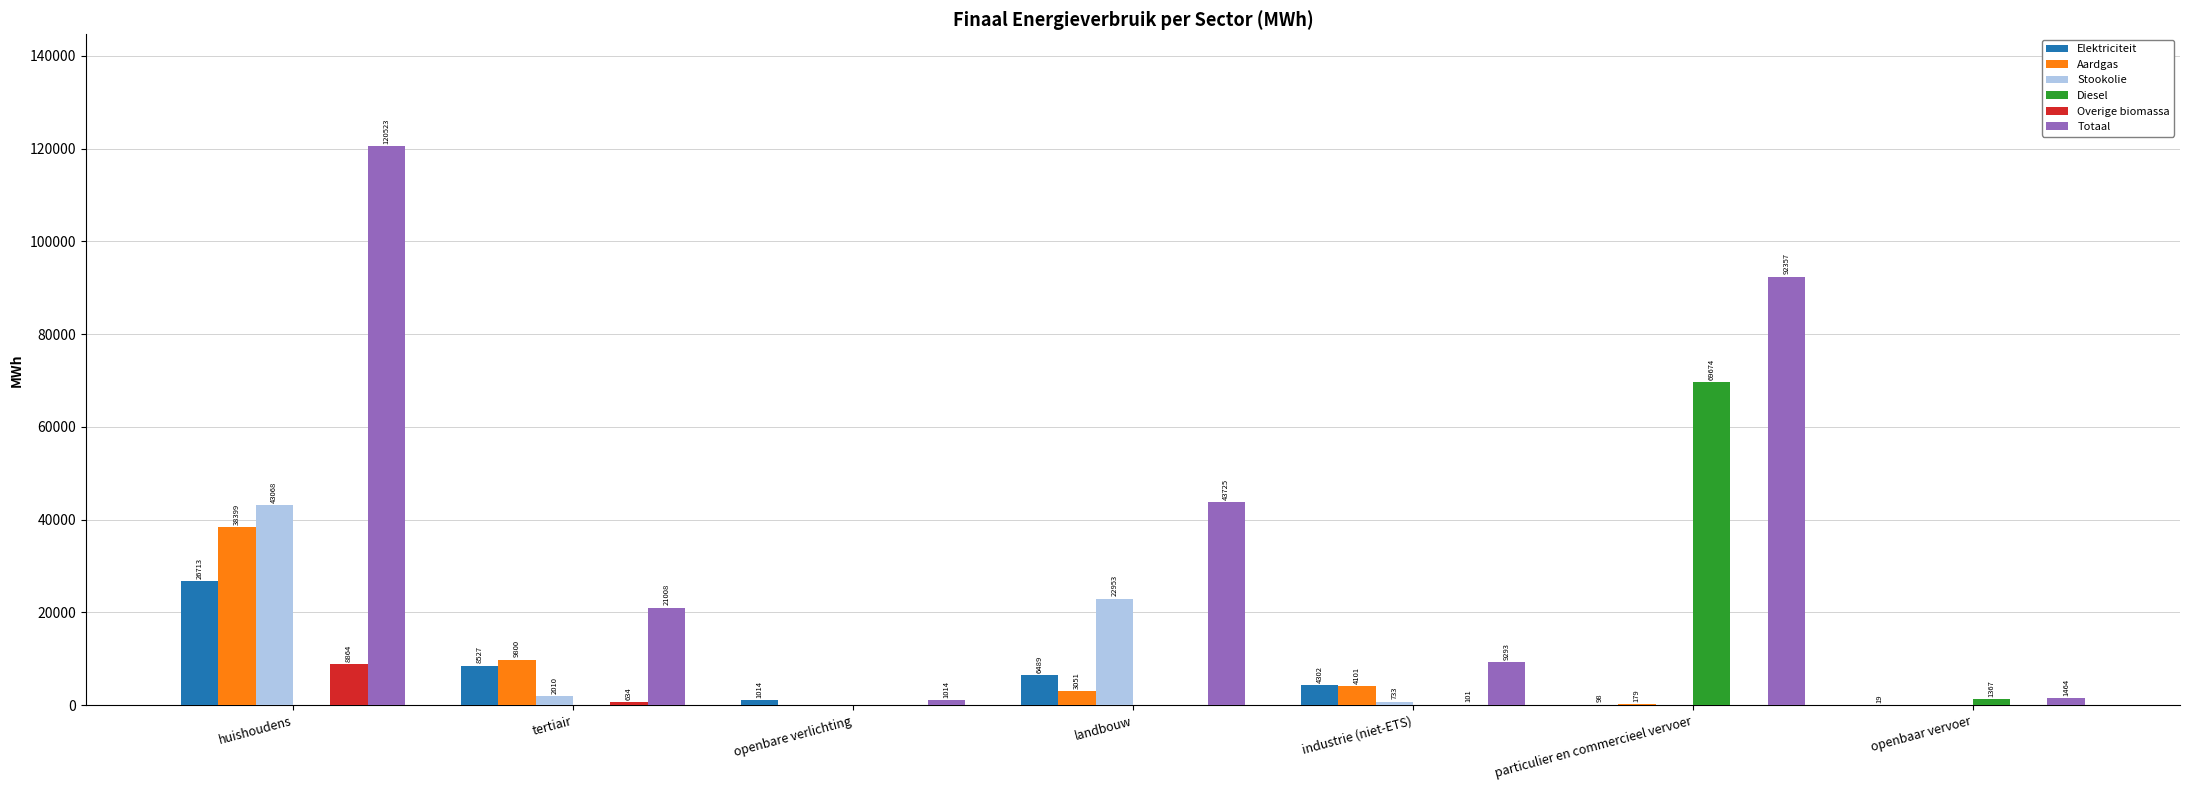

Where is Diesel nearest to the value 34836?

openbaar vervoer